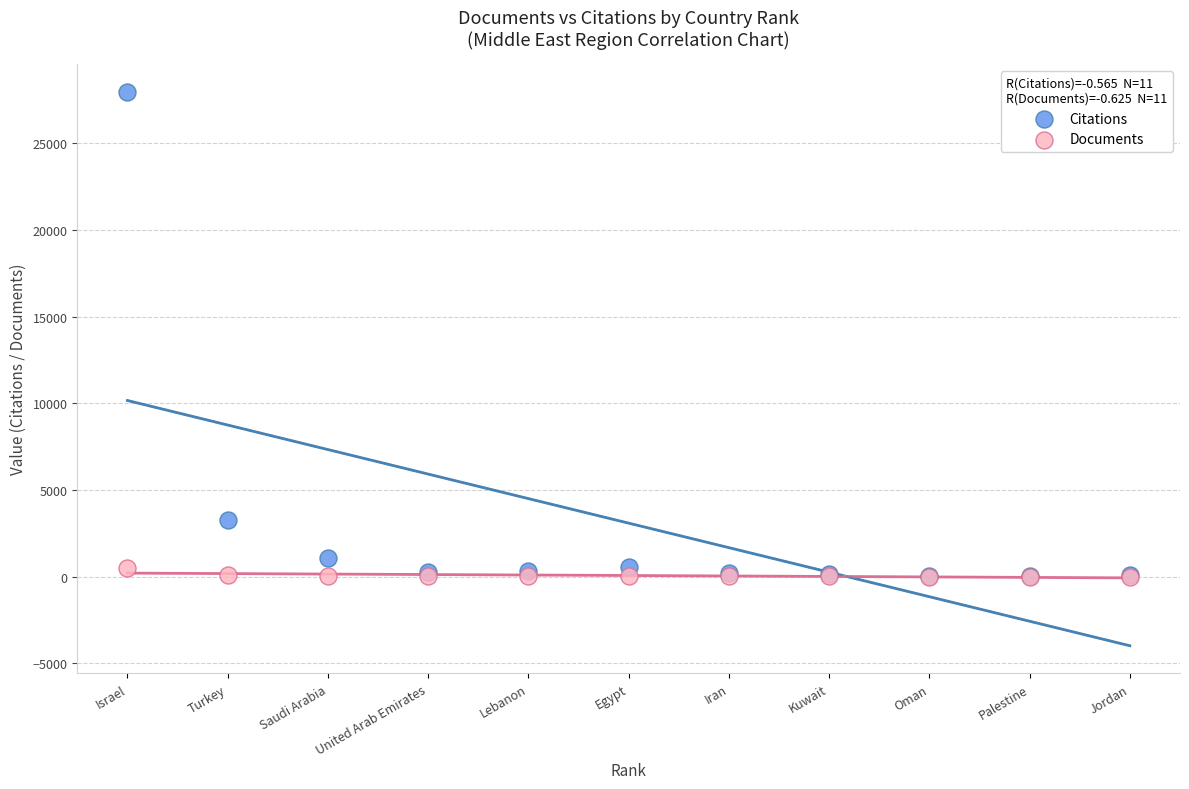

Across all series, what Y value is closest to 13992?

3264